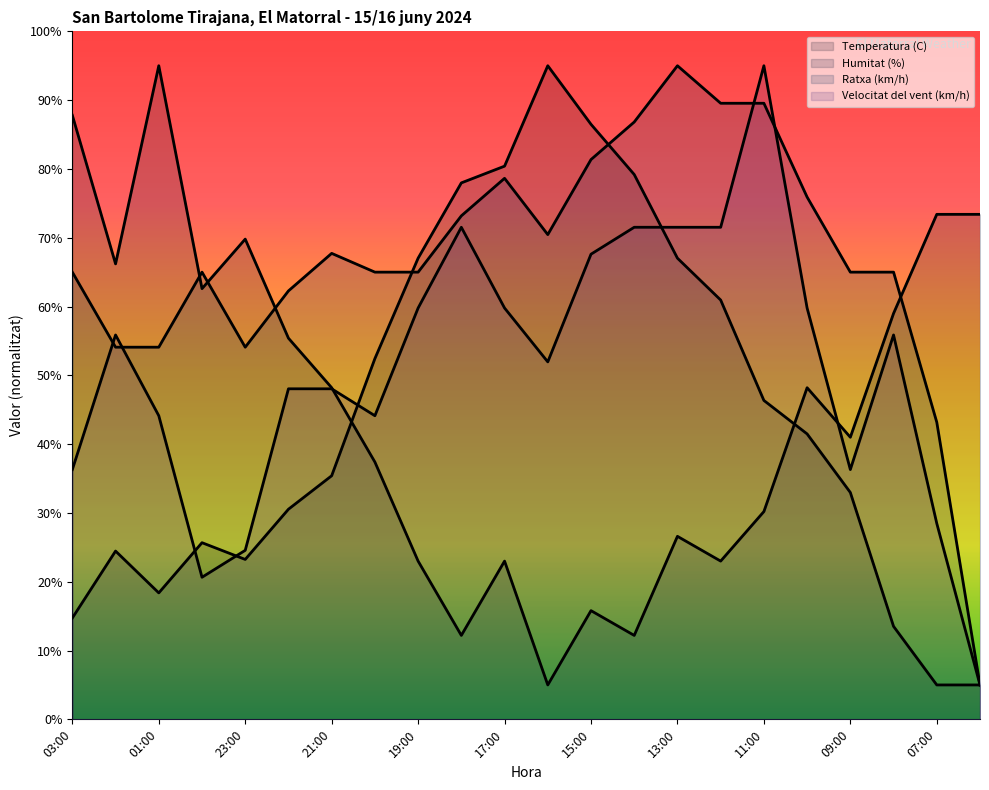

Does the chart have visible grid lines?

No